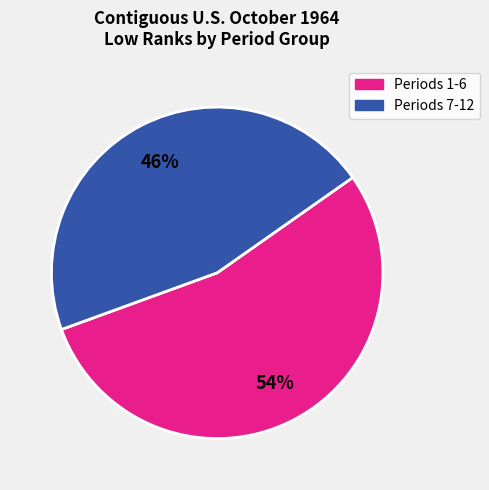

Is there any slice that represents more than half of the pie?

Yes